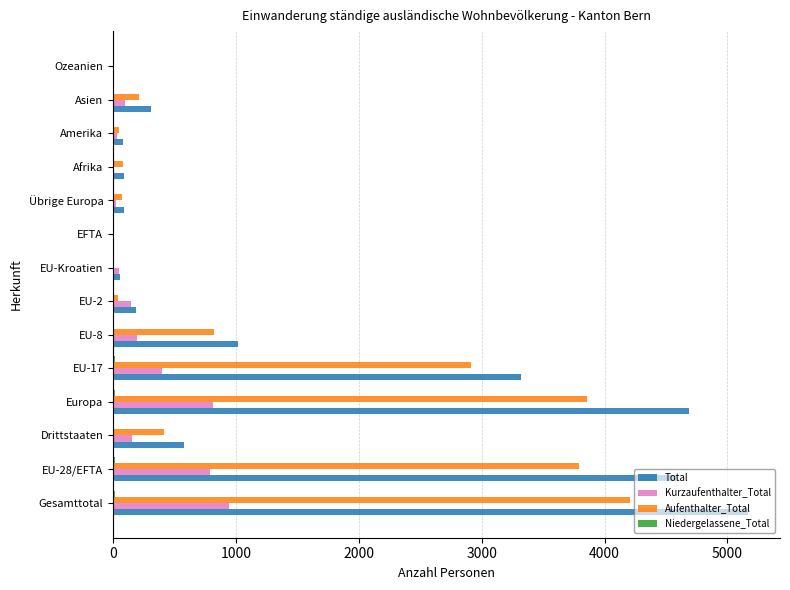

Which series has the largest total across all categories?

Total